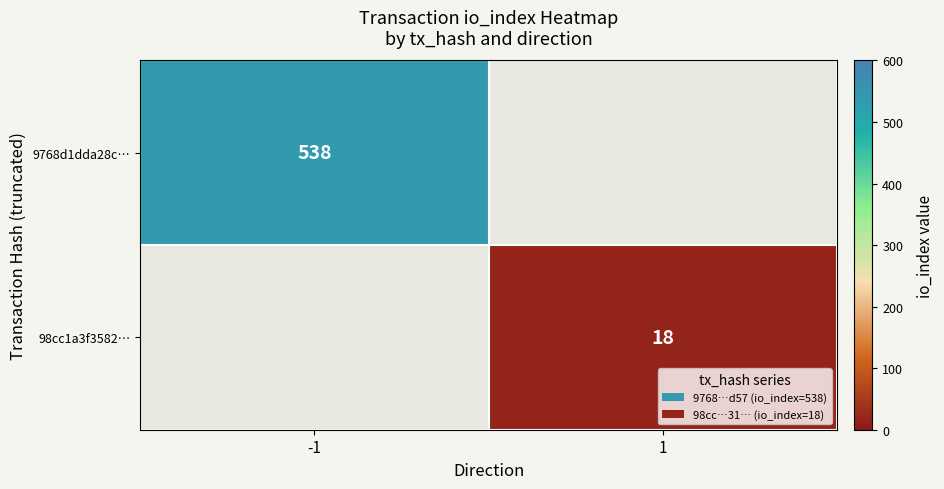

Is it true that 9768d1dda28c… equals 966 at -1?

False